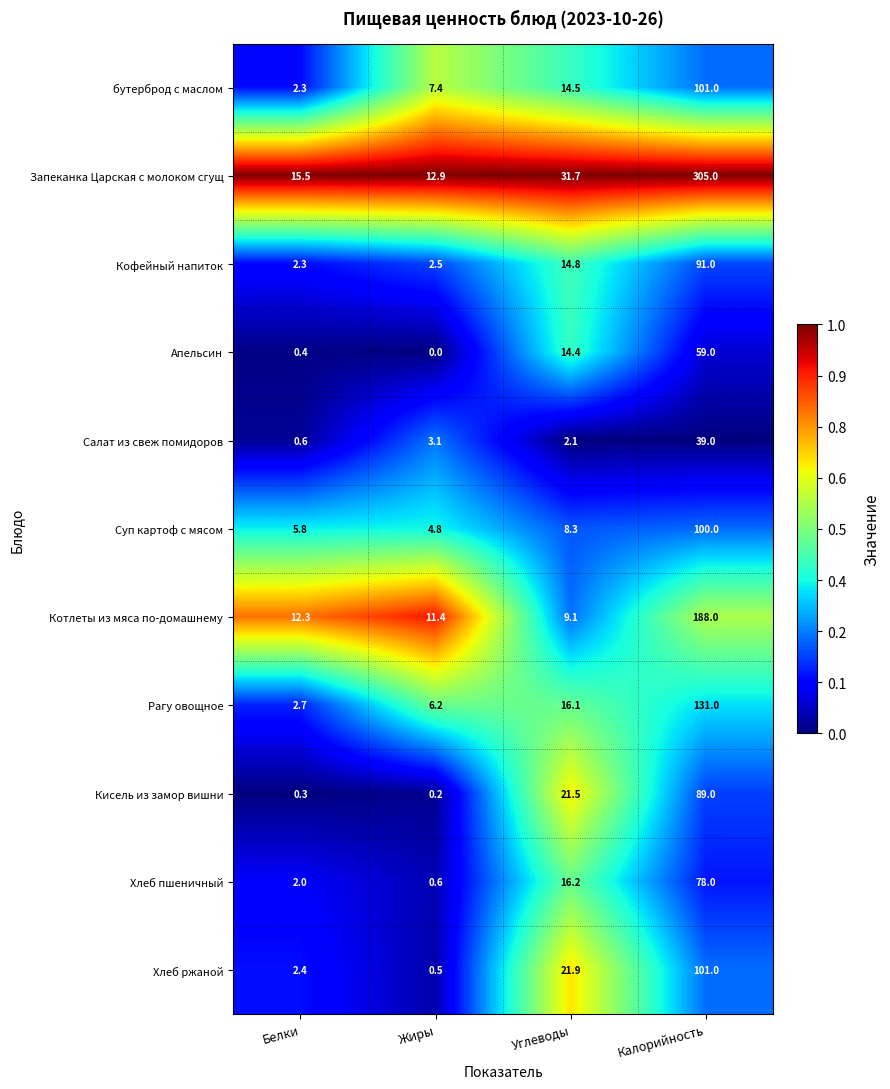

The Котлеты из мяса по-домашнему series shows 9.1 at Углеводы. True or false?

True